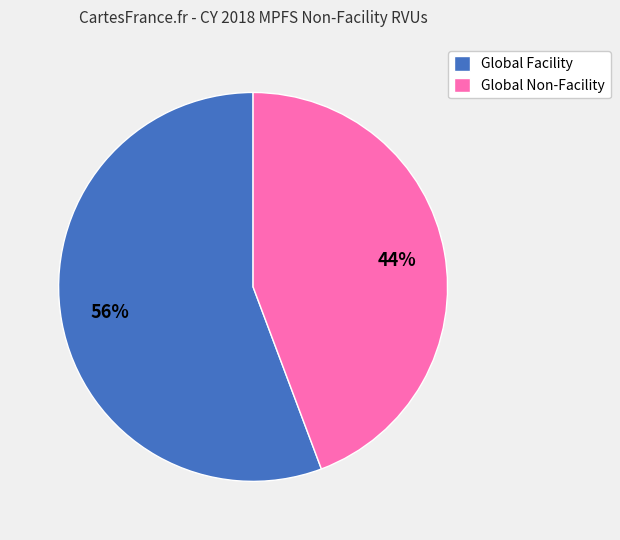

Do Global Non-Facility and Global Facility together represent more than half of the pie?

Yes